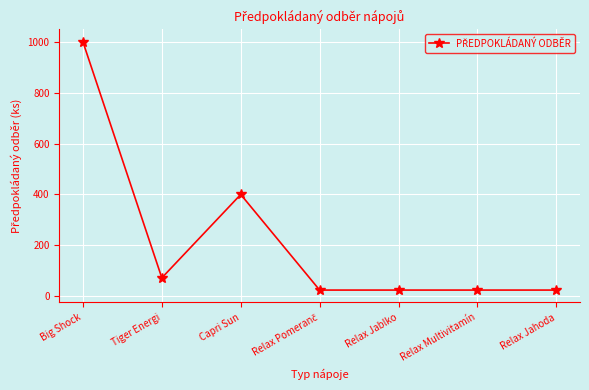

Which category has the highest value across all series?

Big Shock